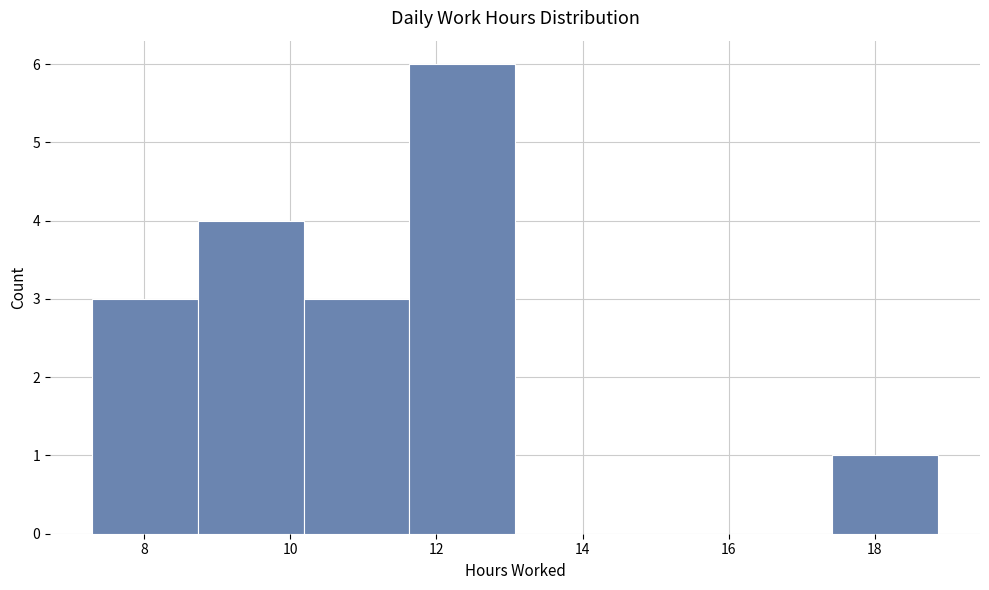

Reading left to right, transcribe this chart: for each bar, give the range it covers on the x-axis and its height. Neither the bar edges nor the heights are printed on the chart, so give them approximately, as read against the axes.

7.2 to 8.8: 3
8.8 to 10.2: 4
10.2 to 11.6: 3
11.6 to 13.0: 6
13.0 to 14.6: 0
14.6 to 16.0: 0
16.0 to 17.4: 0
17.4 to 18.8: 1